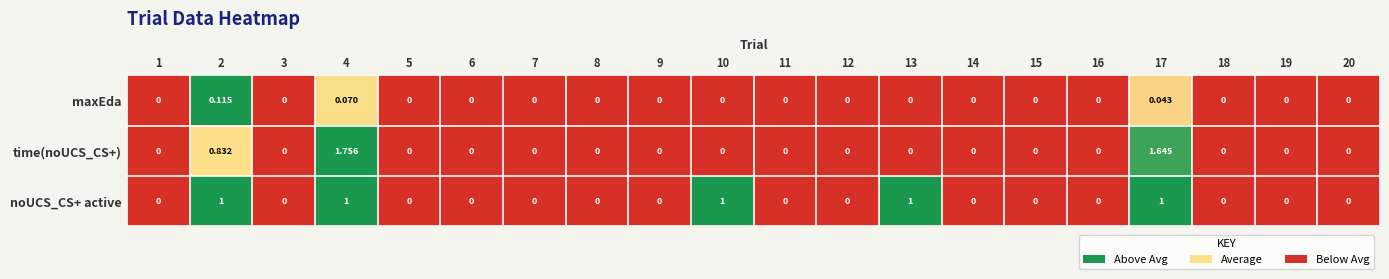

List the series in order of their overall mean, highest first.

noUCS_CS+ active, time(noUCS_CS+), maxEda